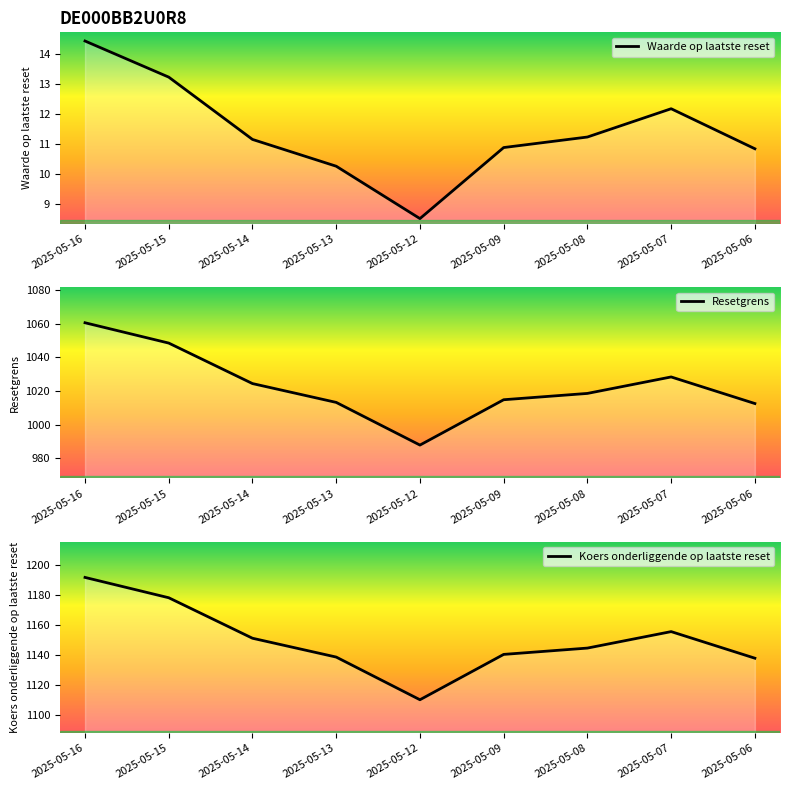

What is the total value across all series at 2025-05-08?

2174.2